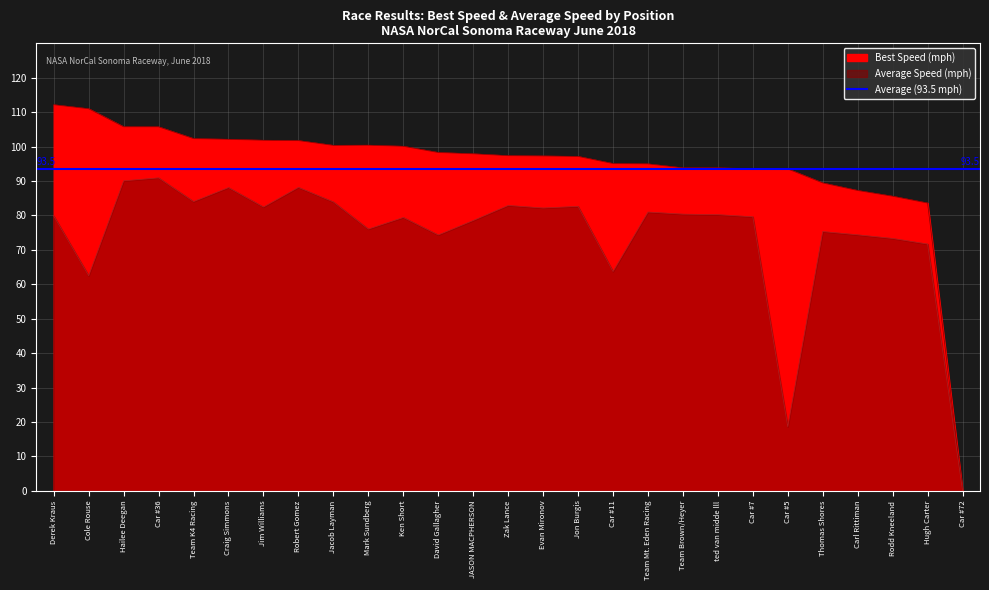

True or false: Best Speed and Average Speed cross at least once.

False